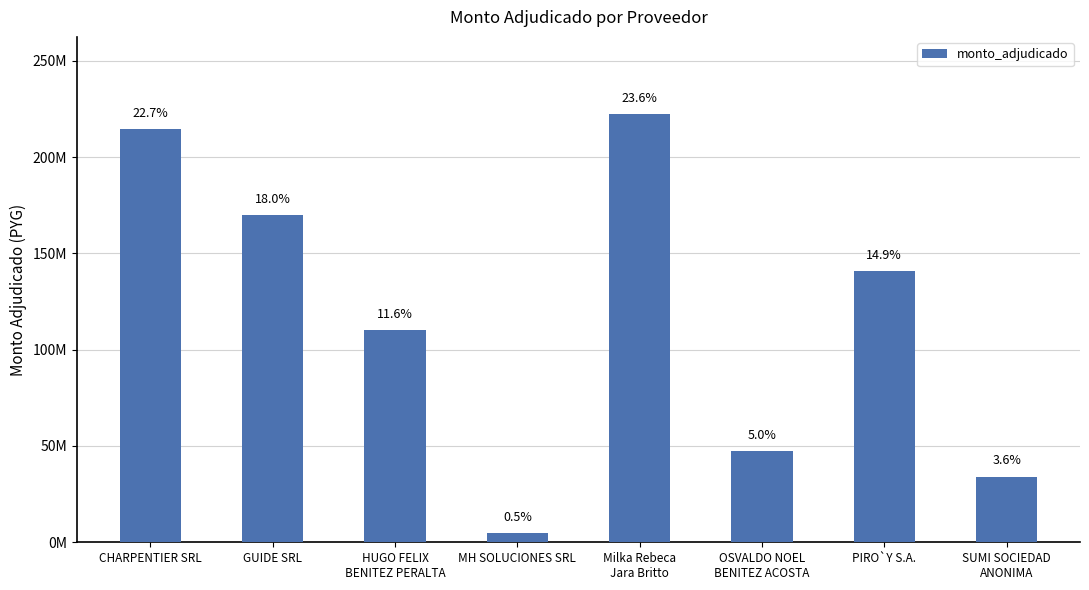

Are the bars horizontal?

No